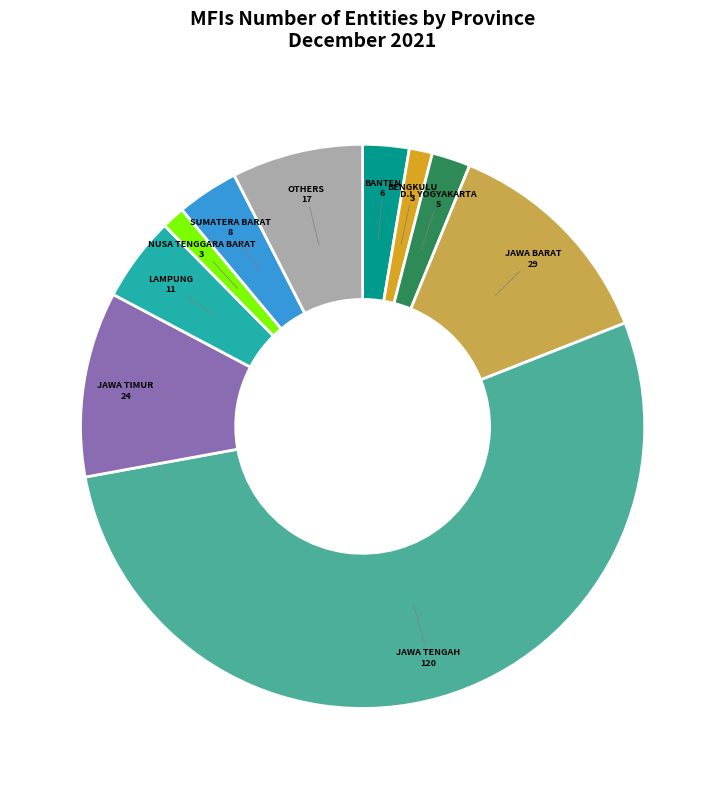

How many slices are in this pie chart?

10